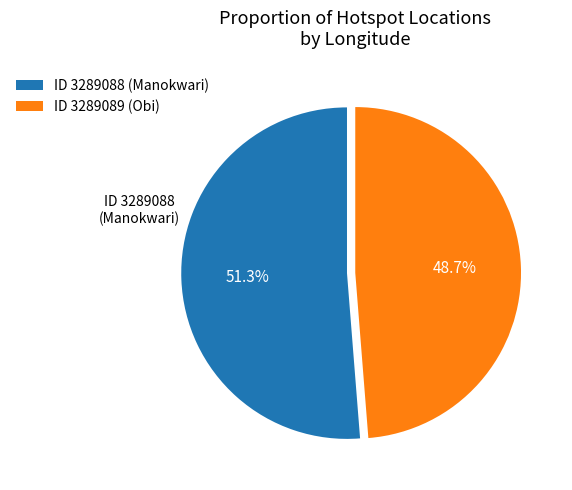

Which slice represents more than half of the pie?

ID 3289088 (Manokwari)